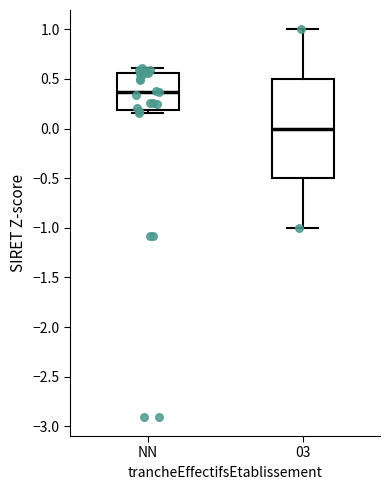

Reading left to right, transcribe this box plot: for each box, give where its median line is, the range the box spans, and where its two whiskers end, as read against the y-axis. The values are not printed on the chart, so give them approximately, as read against the axis.

NN: median 0.35, box 0.20 to 0.55, whiskers 0.15 to 0.60
03: median 0.00, box -0.50 to 0.50, whiskers -1.00 to 1.00